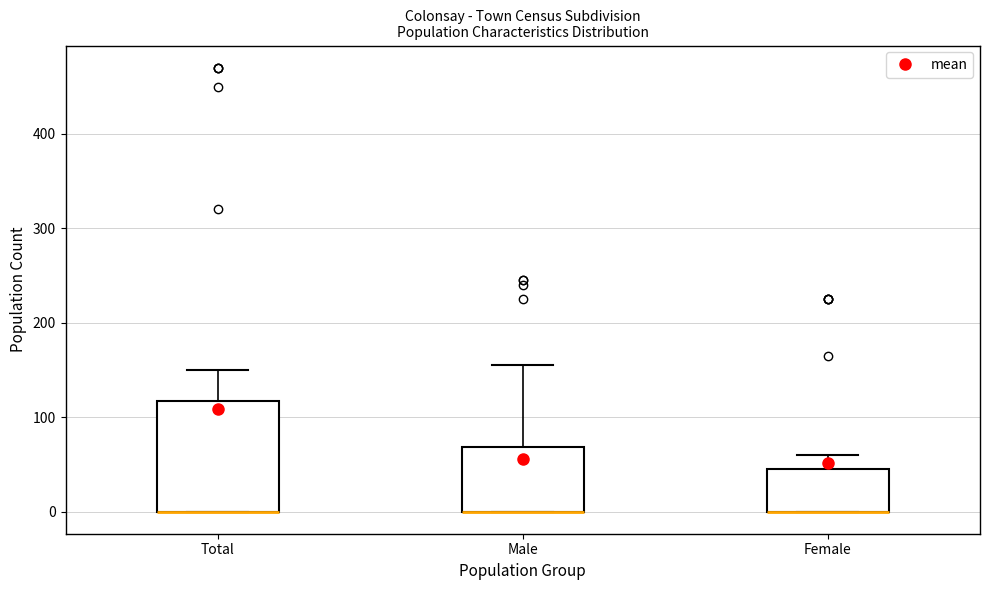

Which box is the tallest, from its lower edge to its upper edge?

Total